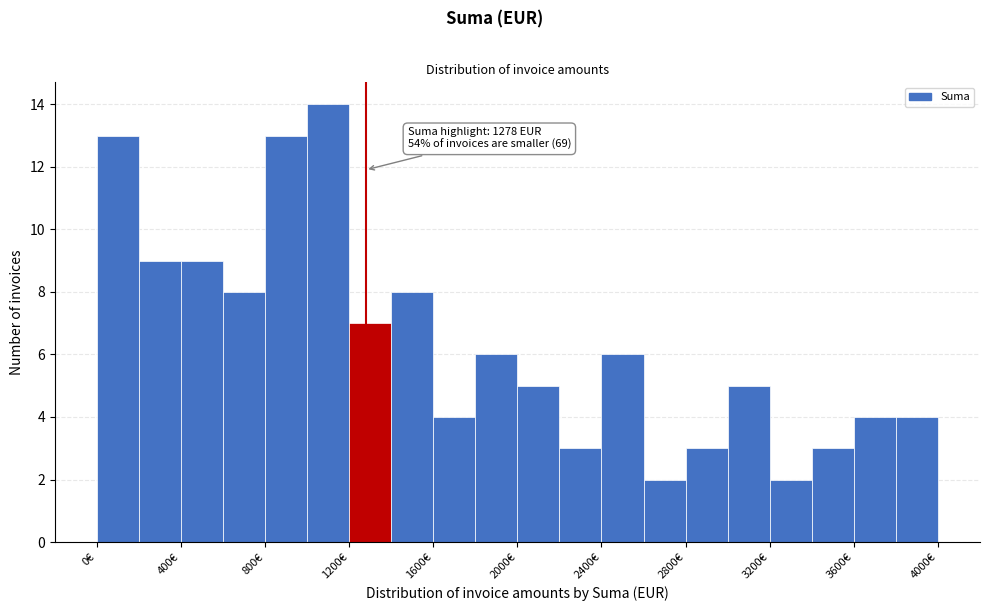

Which range on the x-axis has the tallest bar?

1000 to 1200